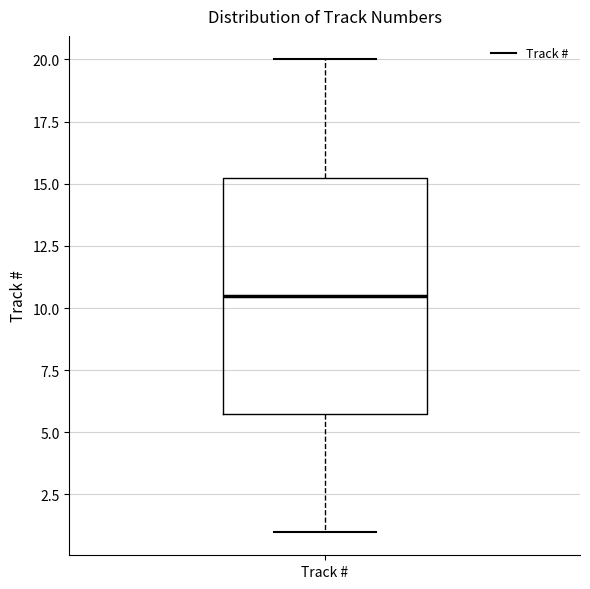

Transcribe this box plot: give where the median line is, the range the box spans, and where the two whiskers end, as read against the y-axis. The values are not printed on the chart, so give them approximately, as read against the axis.

median 10.5, box 6.0 to 15.5, whiskers 1.0 to 20.0